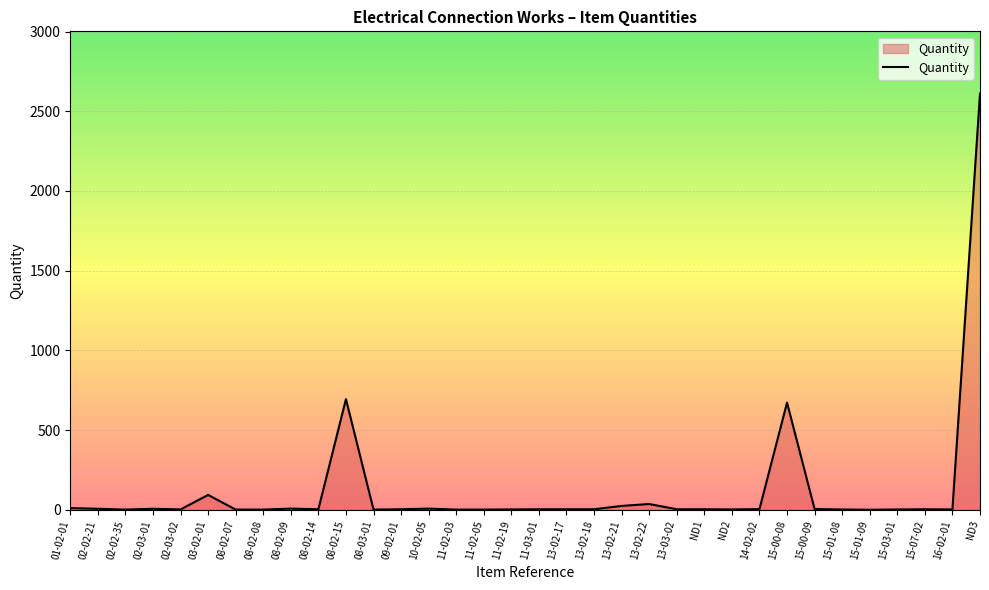

What is the difference between the maximum and minimum values?

2610.0